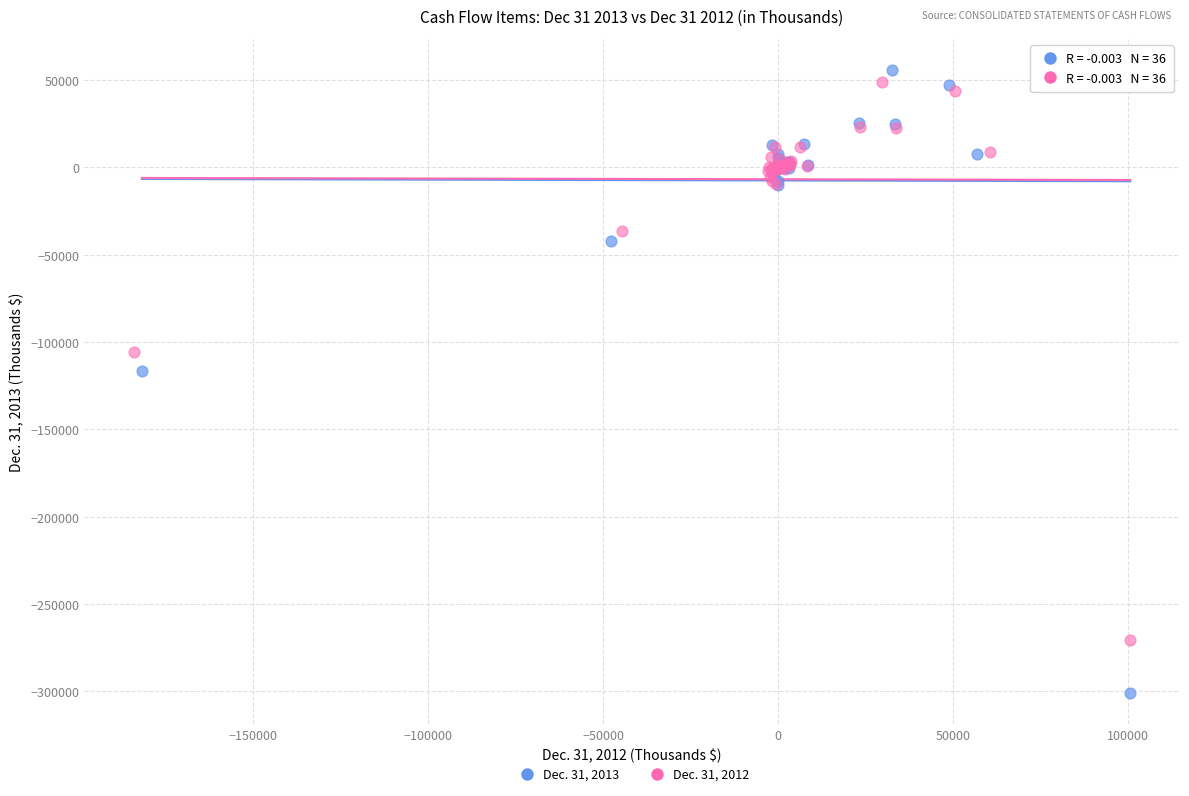

Which series has the largest Y range (max minus min)?

Dec. 31, 2013